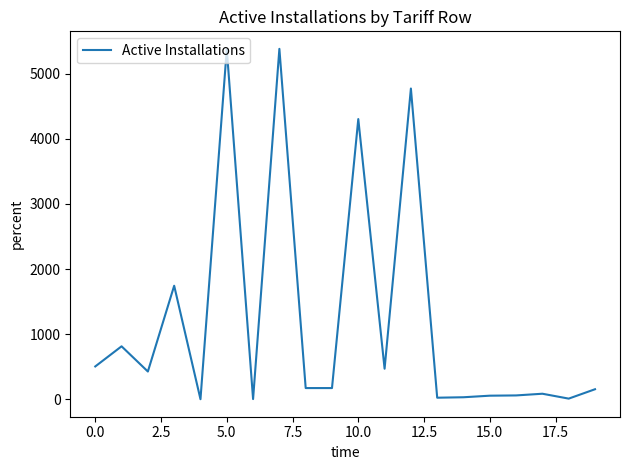

What is the maximum value shown in the chart?

5380